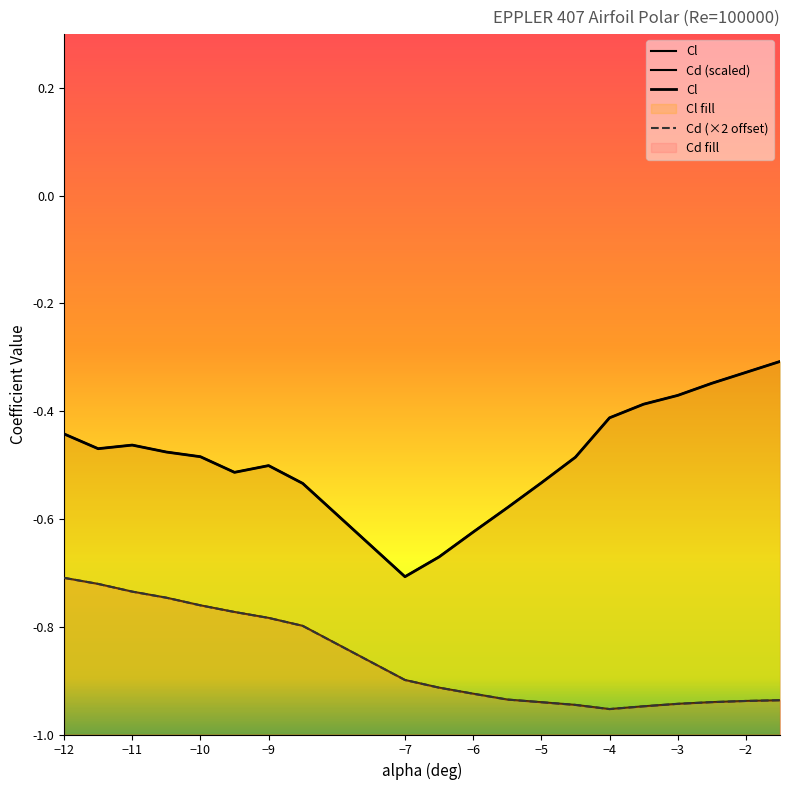

Between -11 and -7, which series saw the biggest shift?

Cl